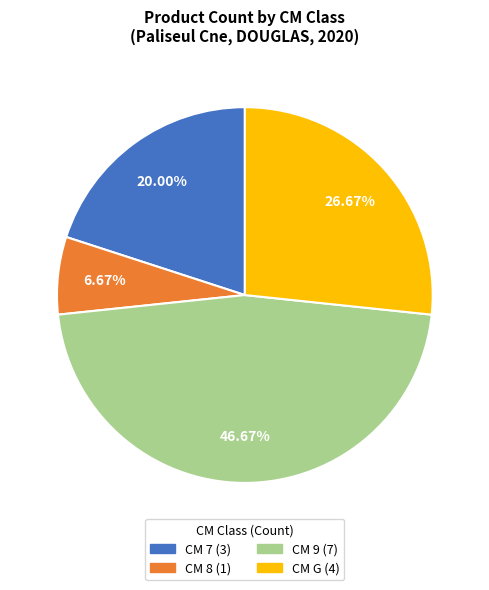

Is there a majority slice in this chart?

No